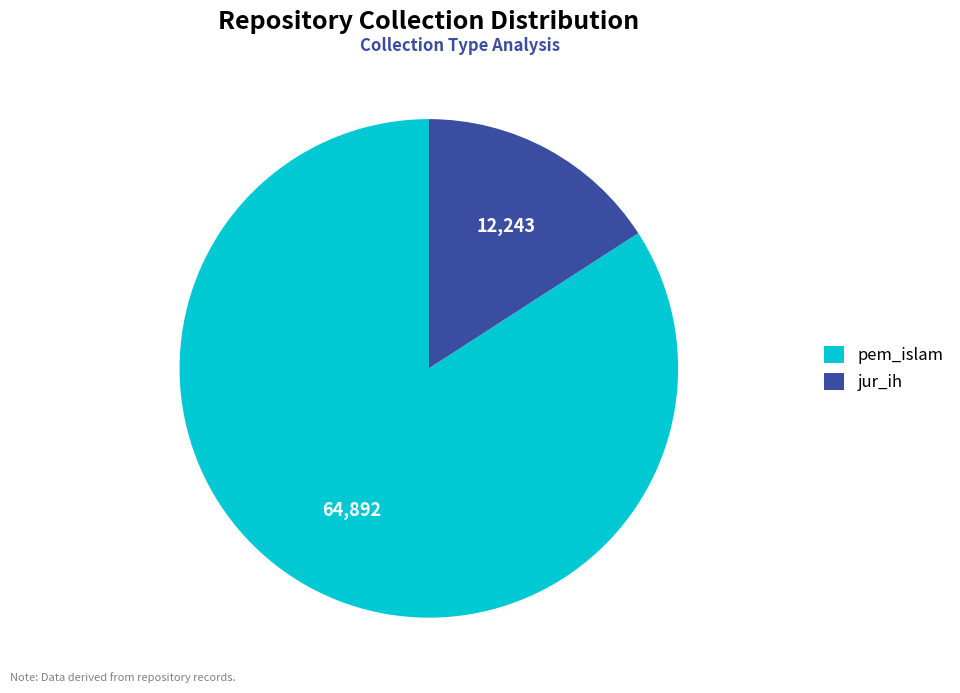

Approximately how many times larger is the value at pem_islam compared to jur_ih?

5.3